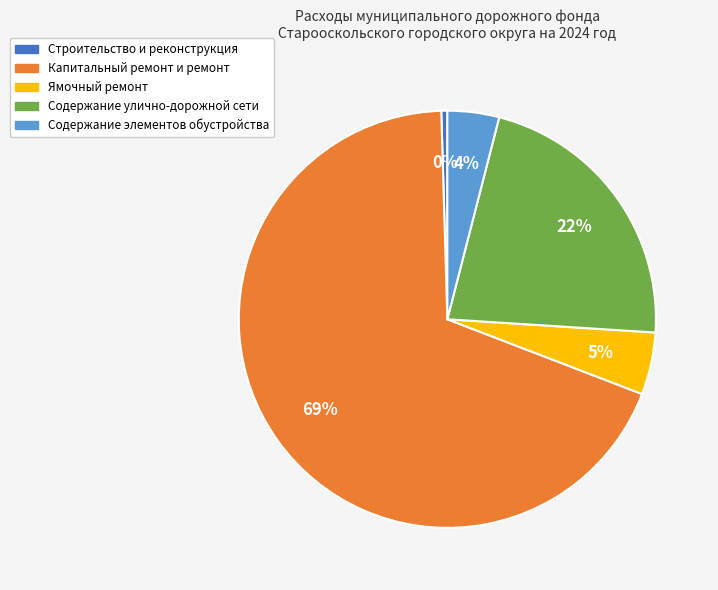

The Капитальный ремонт и ремонт slice represents 54% of the pie. True or false?

False